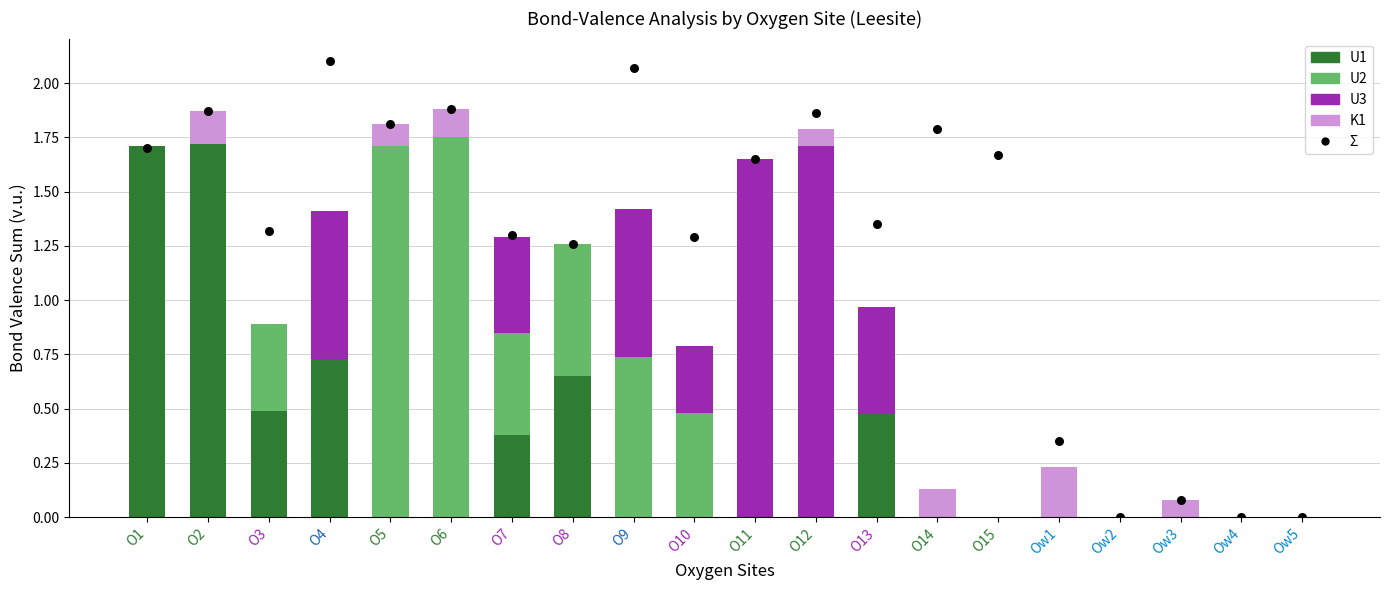

At which category is the sum across all series the highest?

O6